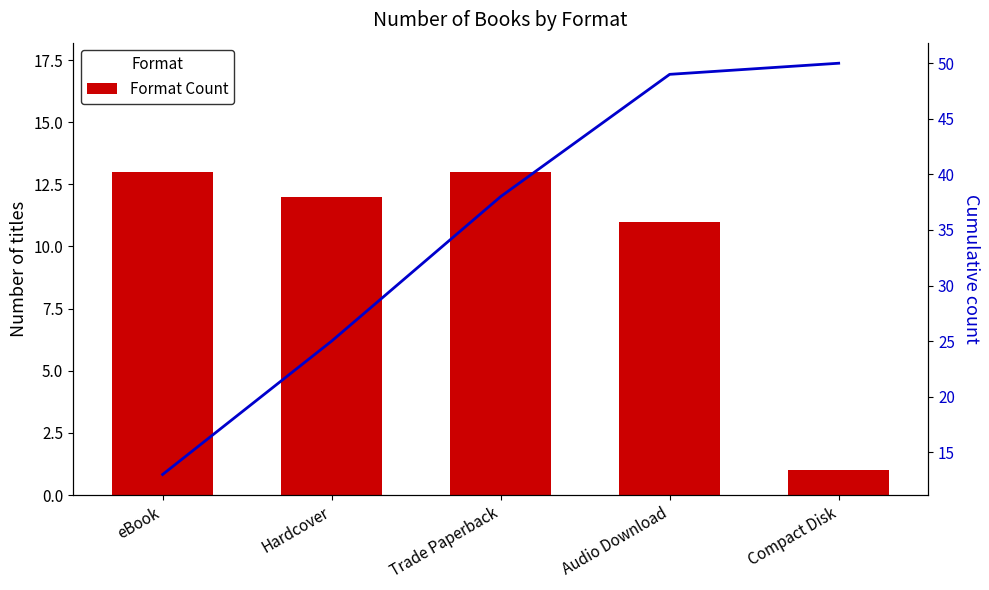

Where is Cumulative nearest to the value 31?

Hardcover